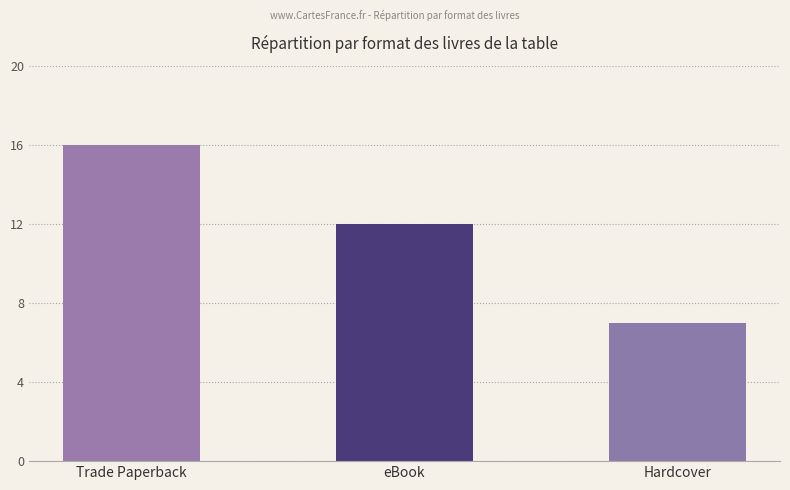

How many bars are there in total?

3